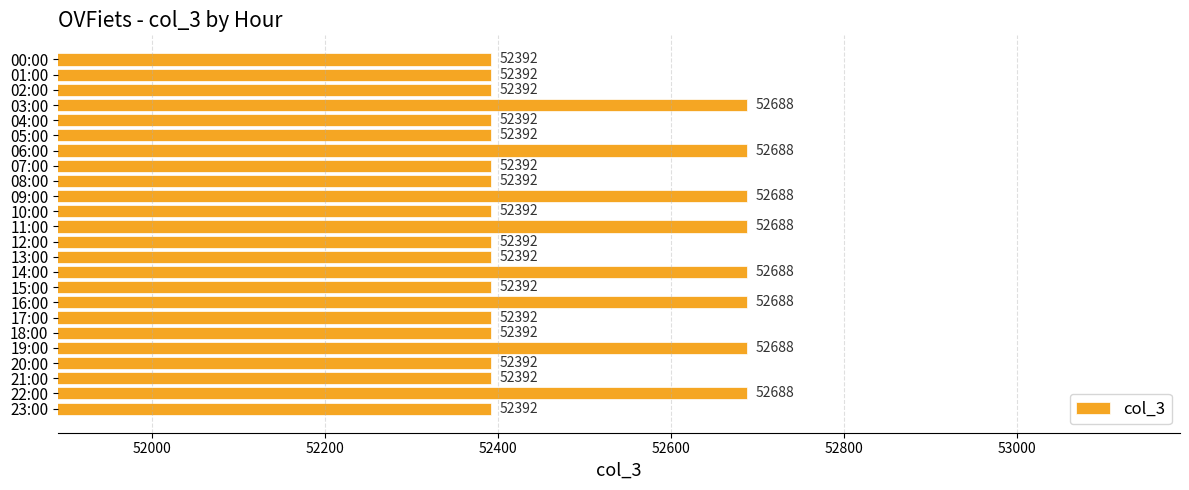

What is the change in value from 11:00 to 17:00?

-296